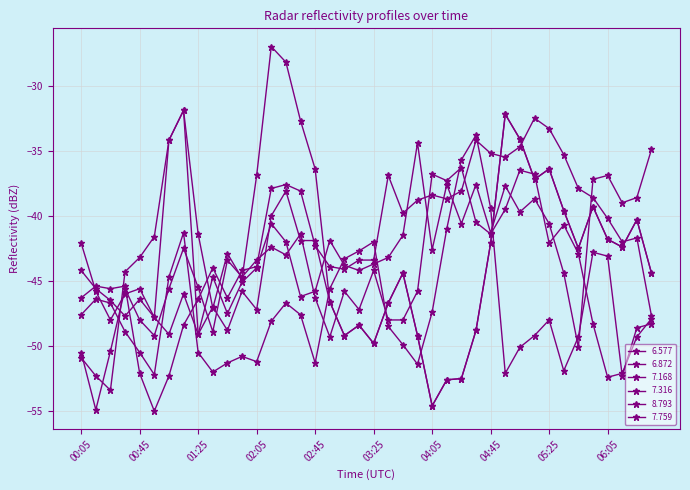

How many interior local peaks does the 7.168 series have?

9